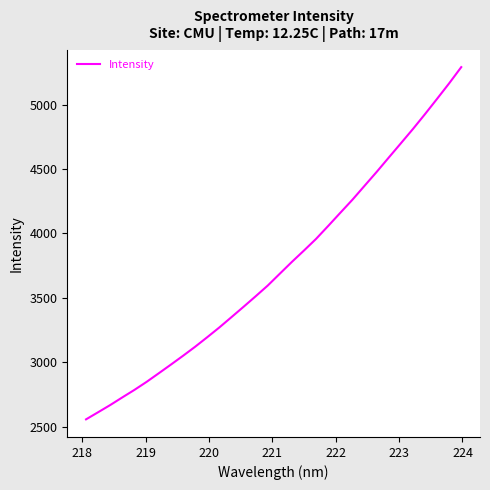

What is the difference between the maximum and minimum values?

2736.1